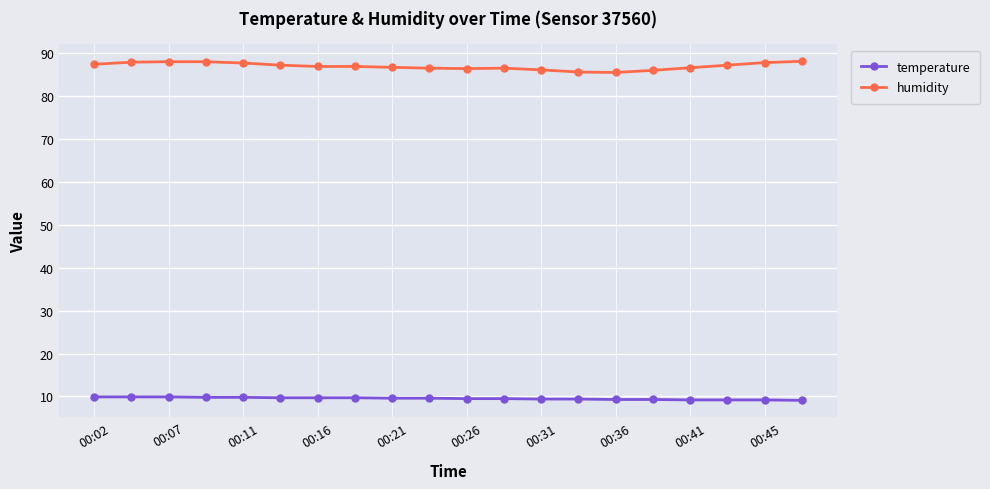

What is the minimum value for temperature?

9.1